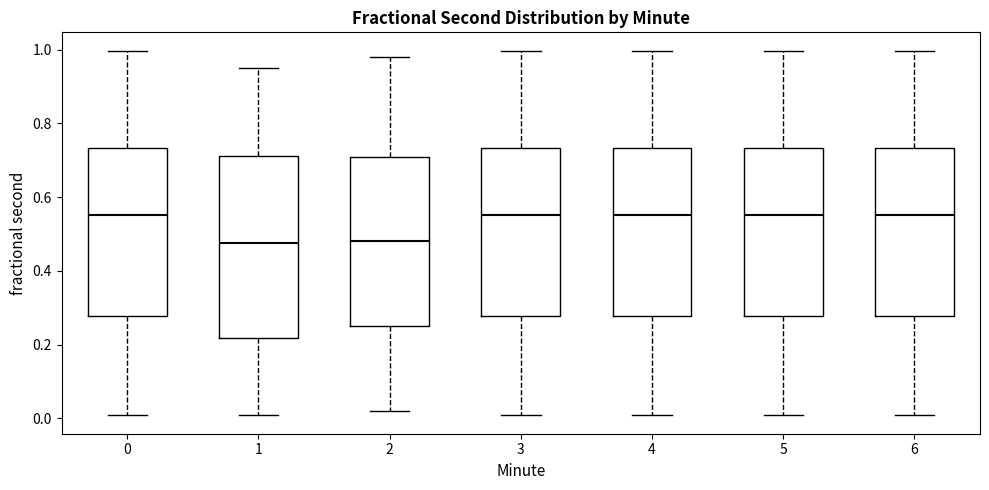

Reading left to right, transcribe this box plot: for each box, give where its median line is, the range the box spans, and where its two whiskers end, as read against the y-axis. The values are not printed on the chart, so give them approximately, as read against the axis.

0: median 0.56, box 0.28 to 0.74, whiskers 0.00 to 1.00
1: median 0.48, box 0.22 to 0.72, whiskers 0.02 to 0.96
2: median 0.48, box 0.26 to 0.72, whiskers 0.02 to 0.98
3: median 0.56, box 0.28 to 0.74, whiskers 0.00 to 1.00
4: median 0.56, box 0.28 to 0.74, whiskers 0.00 to 1.00
5: median 0.56, box 0.28 to 0.74, whiskers 0.00 to 1.00
6: median 0.56, box 0.28 to 0.74, whiskers 0.00 to 1.00